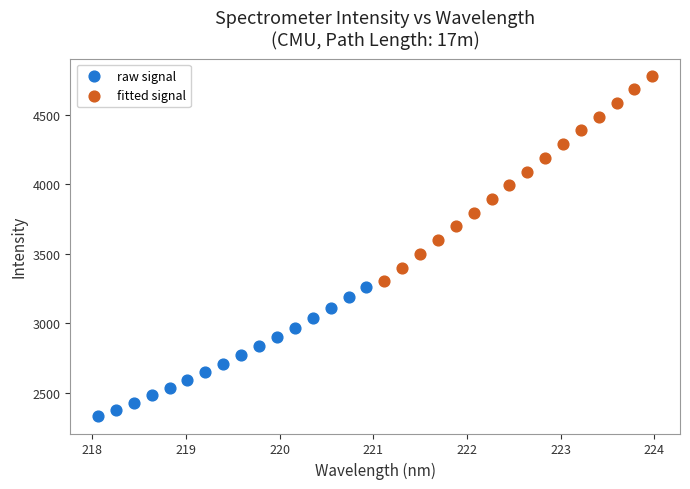

What are all the series names shown in the legend?

raw signal, fitted signal